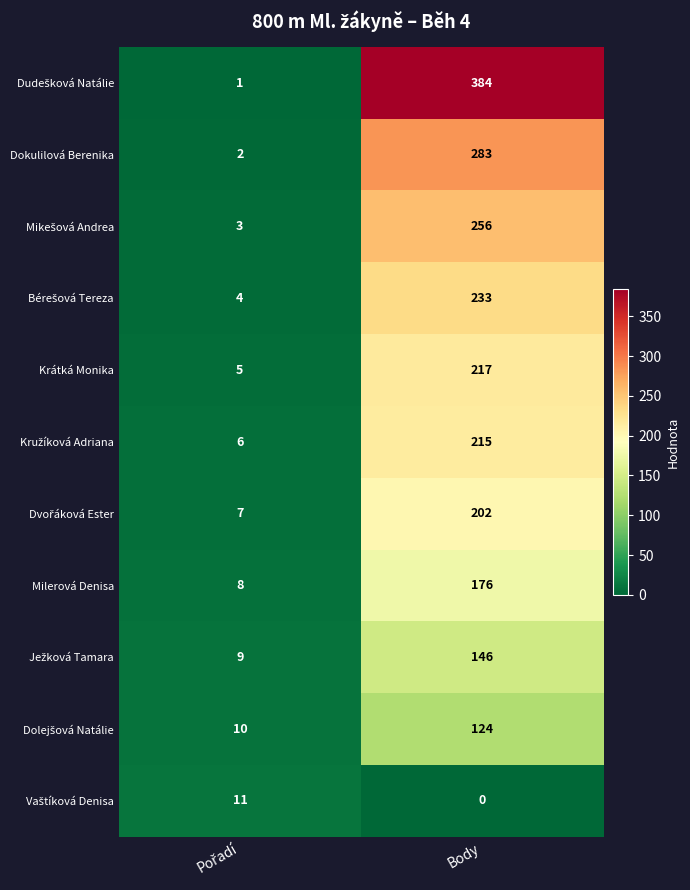

At which category is the sum across all series the highest?

Body